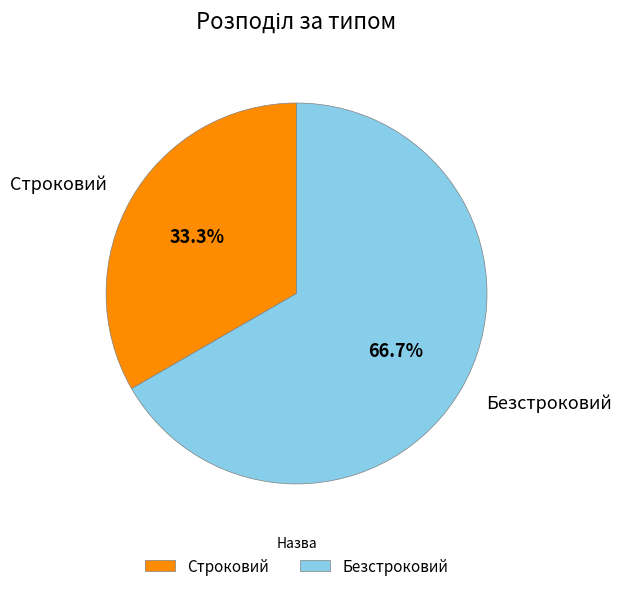

To the nearest percent, what is the combined percentage of Строковий and Безстроковий?

100%